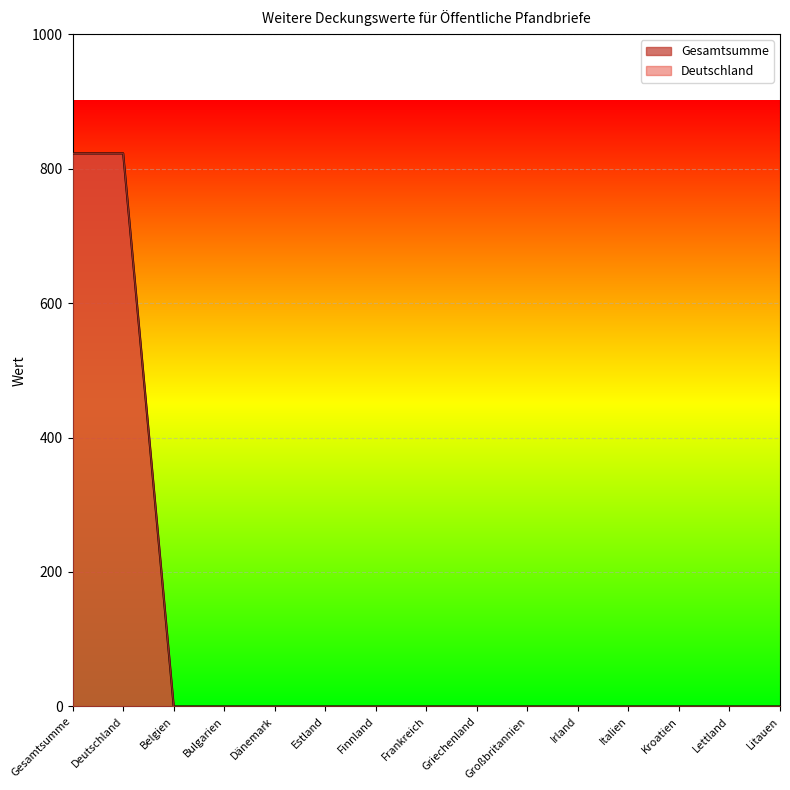

List the labels in order of Deutschland value, largest first.

Gesamtsumme, Deutschland, Belgien, Bulgarien, Dänemark, Estland, Finnland, Frankreich, Griechenland, Großbritannien, Irland, Italien, Kroatien, Lettland, Litauen